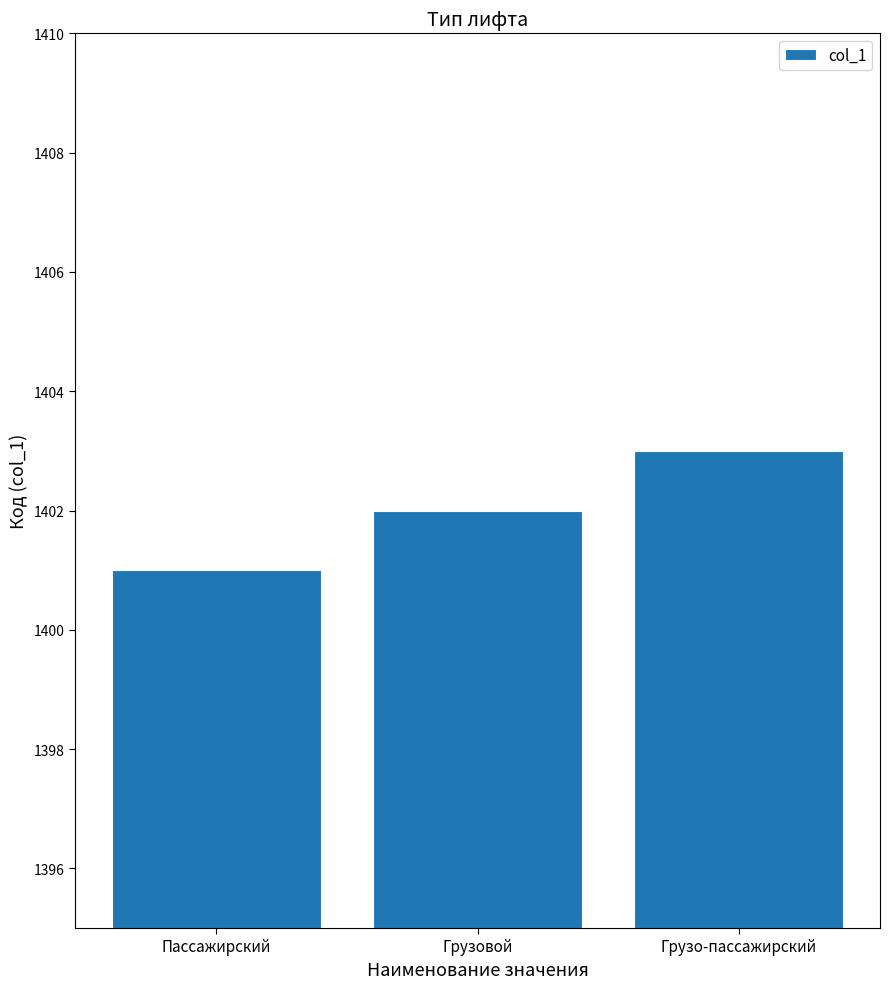

Approximately how many times larger is the value at Грузовой compared to Грузо-пассажирский?

1.0